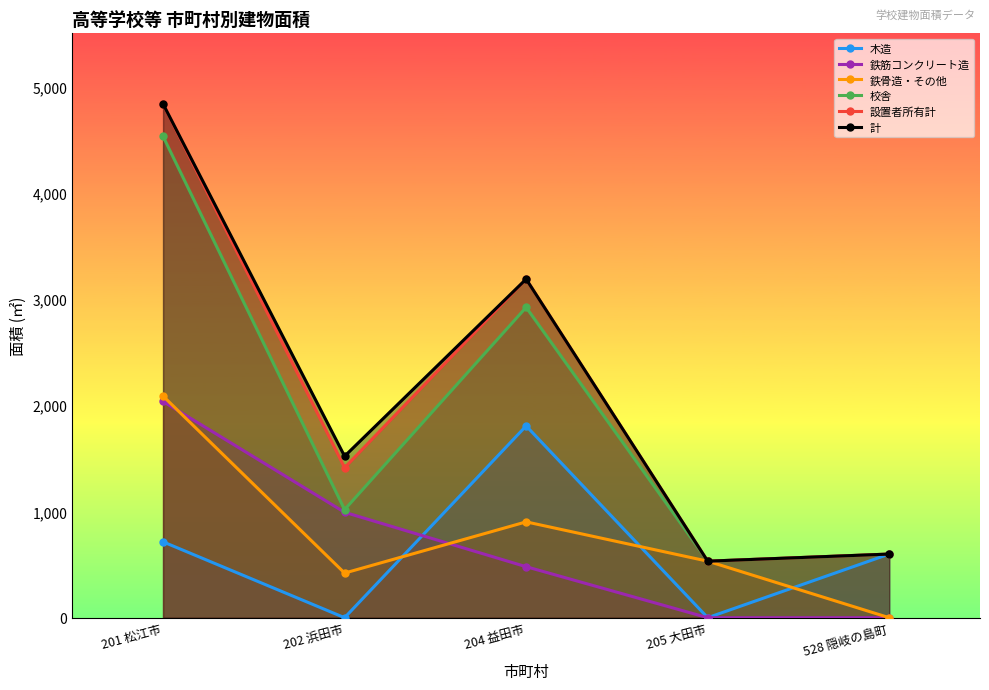

What is the label of the 2nd point from the right?

205 大田市